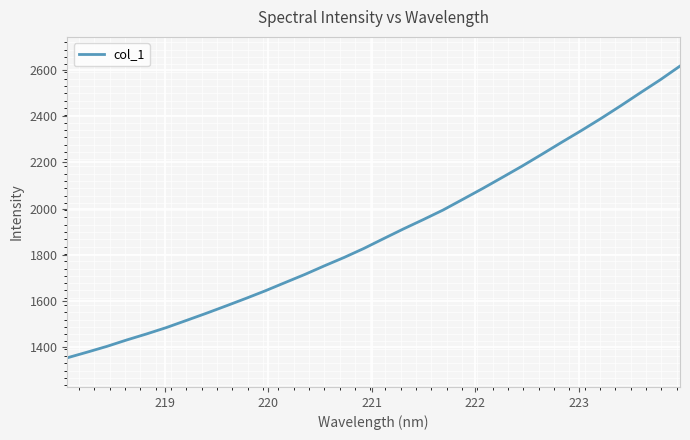

What is the maximum value shown in the chart?

2618.2